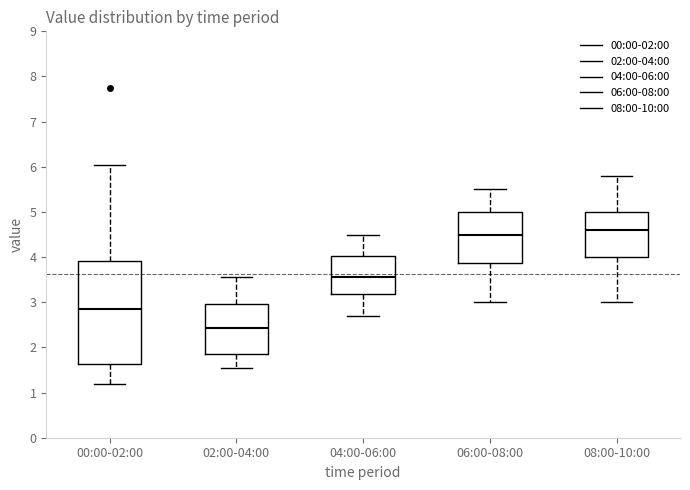

Reading left to right, transcribe this box plot: for each box, give where its median line is, the range the box spans, and where its two whiskers end, as read against the y-axis. The values are not printed on the chart, so give them approximately, as read against the axis.

00:00-02:00: median 2.8, box 1.6 to 3.9, whiskers 1.2 to 6.1
02:00-04:00: median 2.4, box 1.9 to 3.0, whiskers 1.6 to 3.6
04:00-06:00: median 3.6, box 3.2 to 4.0, whiskers 2.7 to 4.5
06:00-08:00: median 4.5, box 3.9 to 5.0, whiskers 3.0 to 5.5
08:00-10:00: median 4.6, box 4.0 to 5.0, whiskers 3.0 to 5.8